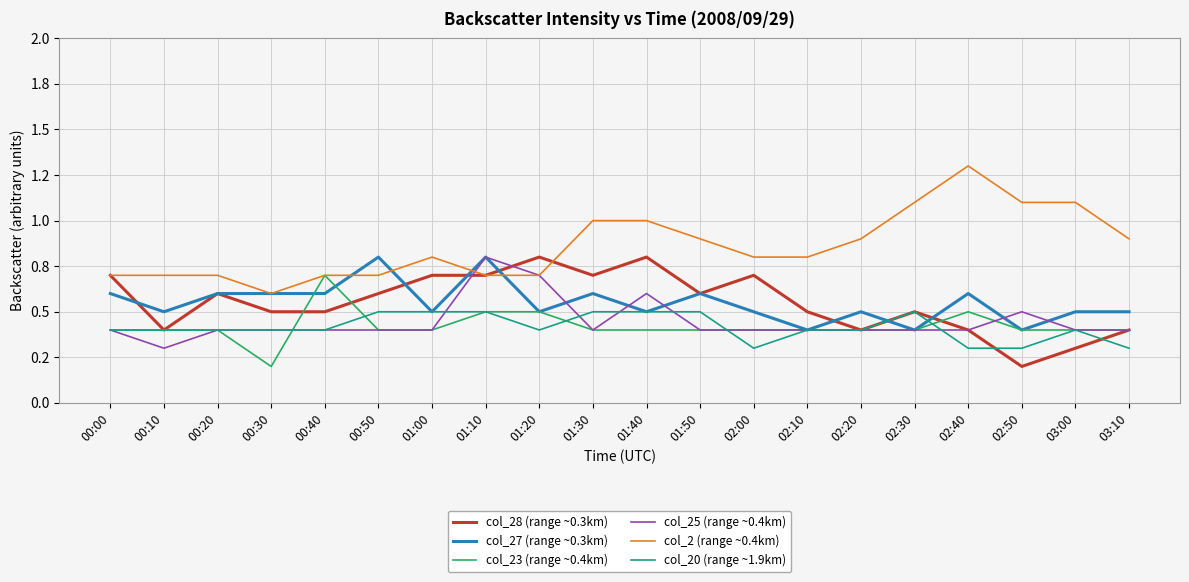

Reading left to right, list all the values displayed in this chart.

col_28 (range ~0.3km): 00:00=0.7	00:10=0.4	00:20=0.6	00:30=0.5	00:40=0.5	00:50=0.6	01:00=0.7	01:10=0.7	01:20=0.8	01:30=0.7	01:40=0.8	01:50=0.6	02:00=0.7	02:10=0.5	02:20=0.4	02:30=0.5	02:40=0.4	02:50=0.2	03:00=0.3	03:10=0.4
col_27 (range ~0.3km): 00:00=0.6	00:10=0.5	00:20=0.6	00:30=0.6	00:40=0.6	00:50=0.8	01:00=0.5	01:10=0.8	01:20=0.5	01:30=0.6	01:40=0.5	01:50=0.6	02:00=0.5	02:10=0.4	02:20=0.5	02:30=0.4	02:40=0.6	02:50=0.4	03:00=0.5	03:10=0.5
col_23 (range ~0.4km): 00:00=0.4	00:10=0.4	00:20=0.4	00:30=0.2	00:40=0.7	00:50=0.4	01:00=0.4	01:10=0.5	01:20=0.5	01:30=0.4	01:40=0.4	01:50=0.4	02:00=0.4	02:10=0.4	02:20=0.4	02:30=0.4	02:40=0.5	02:50=0.4	03:00=0.4	03:10=0.4
col_25 (range ~0.4km): 00:00=0.4	00:10=0.3	00:20=0.4	00:30=0.4	00:40=0.4	00:50=0.4	01:00=0.4	01:10=0.8	01:20=0.7	01:30=0.4	01:40=0.6	01:50=0.4	02:00=0.4	02:10=0.4	02:20=0.4	02:30=0.4	02:40=0.4	02:50=0.5	03:00=0.4	03:10=0.4
col_2 (range ~0.4km): 00:00=0.7	00:10=0.7	00:20=0.7	00:30=0.6	00:40=0.7	00:50=0.7	01:00=0.8	01:10=0.7	01:20=0.7	01:30=1.0	01:40=1.0	01:50=0.9	02:00=0.8	02:10=0.8	02:20=0.9	02:30=1.1	02:40=1.3	02:50=1.1	03:00=1.1	03:10=0.9
col_20 (range ~1.9km): 00:00=0.4	00:10=0.4	00:20=0.4	00:30=0.4	00:40=0.4	00:50=0.5	01:00=0.5	01:10=0.5	01:20=0.4	01:30=0.5	01:40=0.5	01:50=0.5	02:00=0.3	02:10=0.4	02:20=0.4	02:30=0.5	02:40=0.3	02:50=0.3	03:00=0.4	03:10=0.3